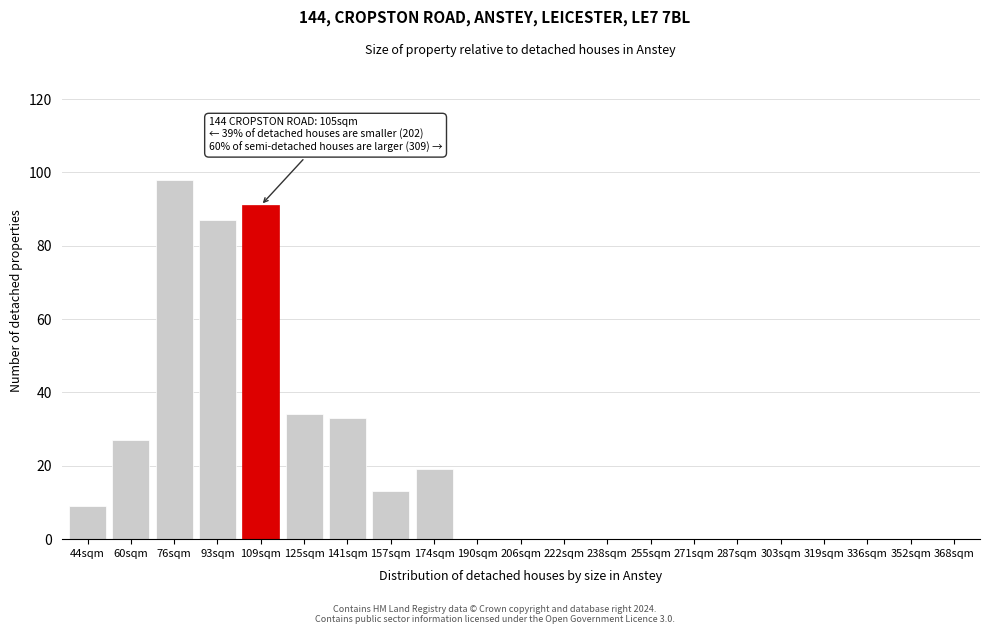

Reading left to right, what are all the values shown in this chart?

44sqm=9	60sqm=27	76sqm=98	93sqm=87	109sqm=91	125sqm=34	141sqm=33	157sqm=13	174sqm=19	190sqm=0	206sqm=0	222sqm=0	238sqm=0	255sqm=0	271sqm=0	287sqm=0	303sqm=0	319sqm=0	336sqm=0	352sqm=0	368sqm=0